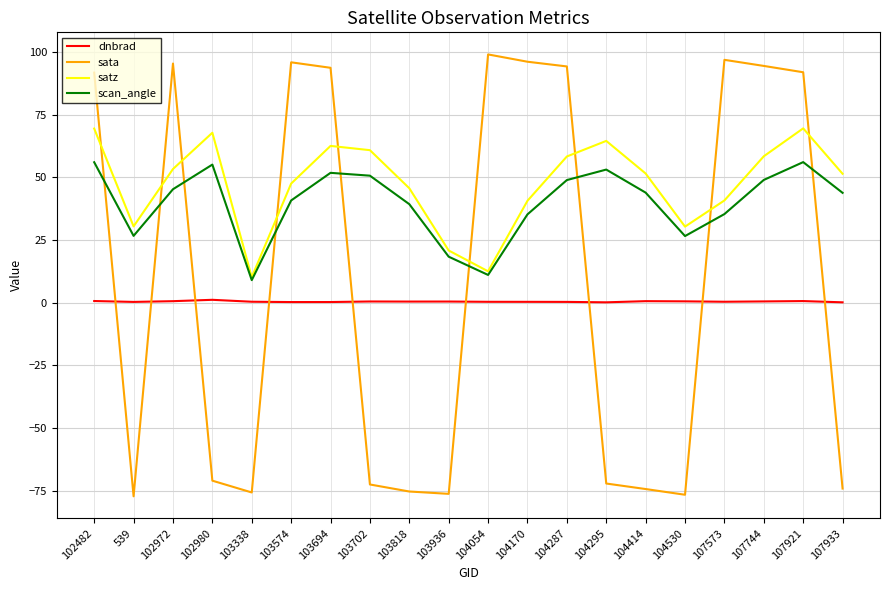

Rank the series by their maximum value, from highest to lowest.

sata, satz, scan_angle, dnbrad